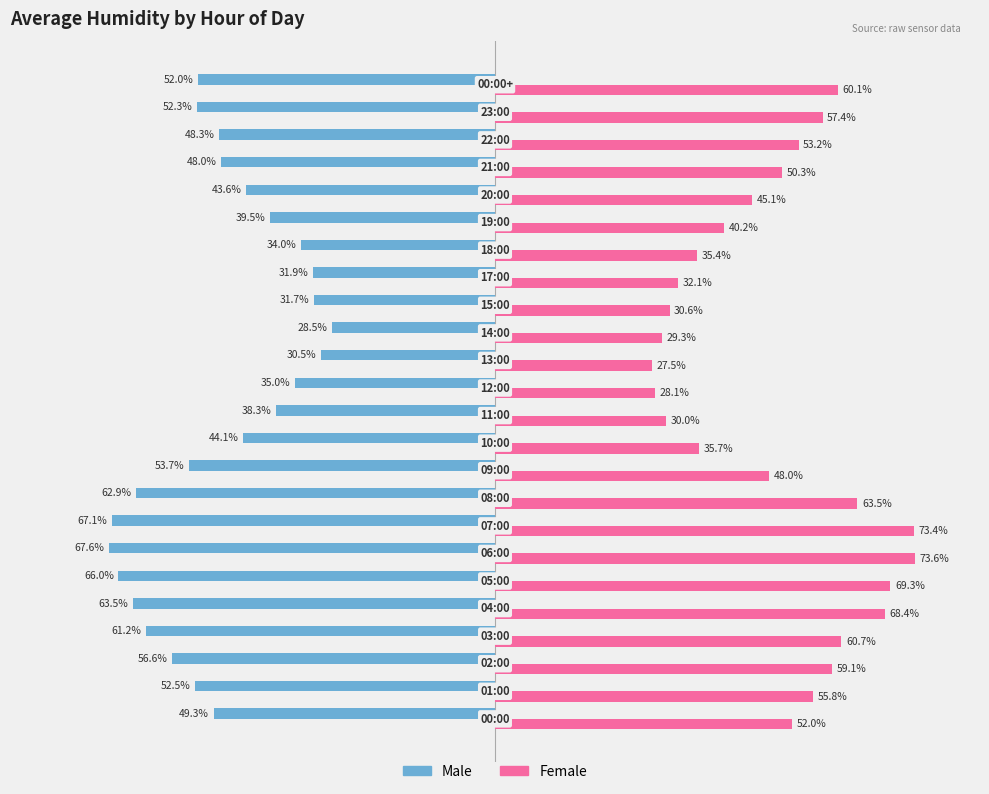

Rank the series by their average value, from highest to lowest.

Female, Male